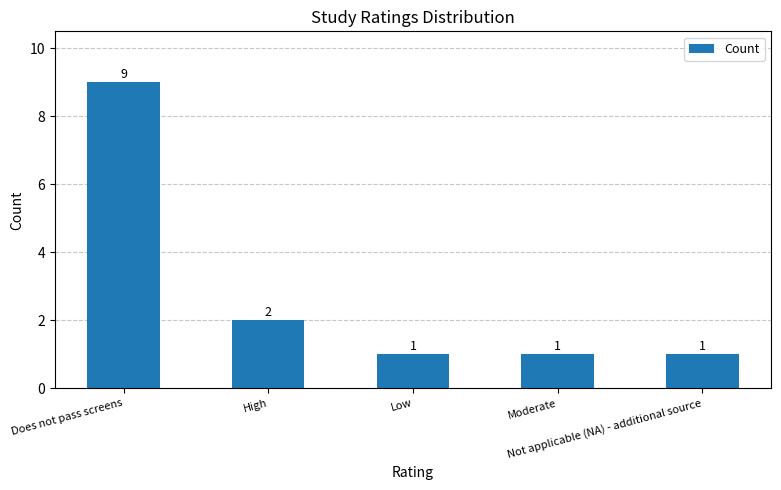

What is the value of the 1st bar from the left?

9